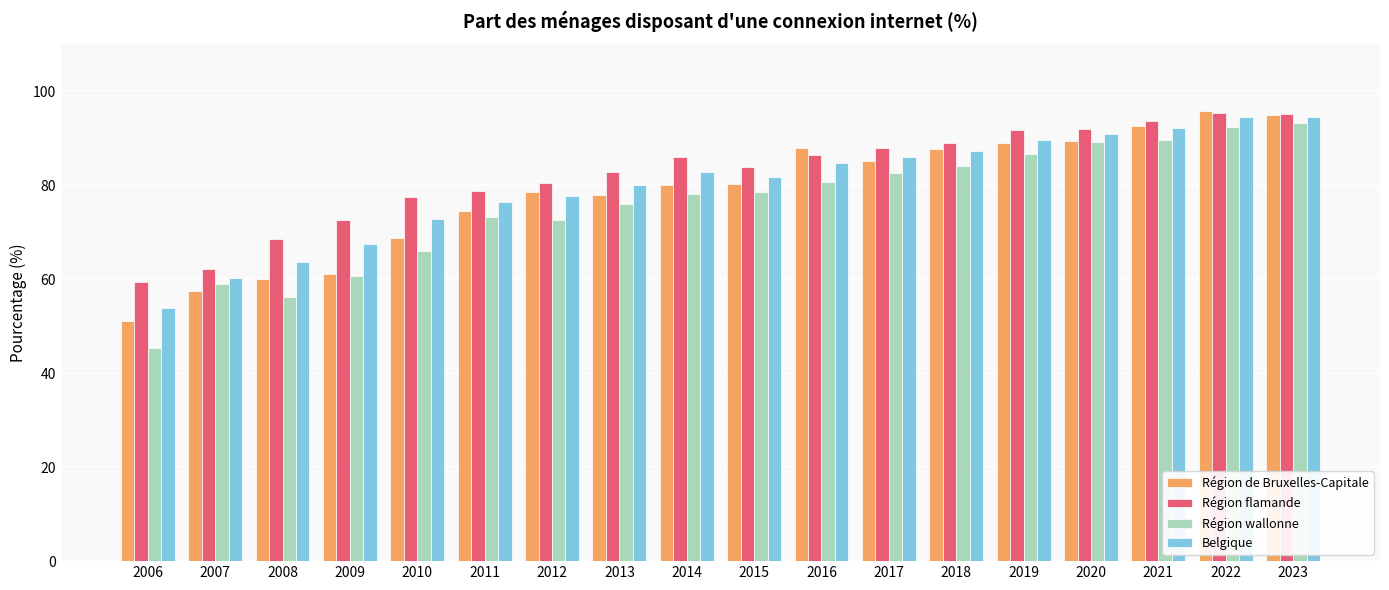

What is the approximate value of Région de Bruxelles-Capitale at 2021?

92.5